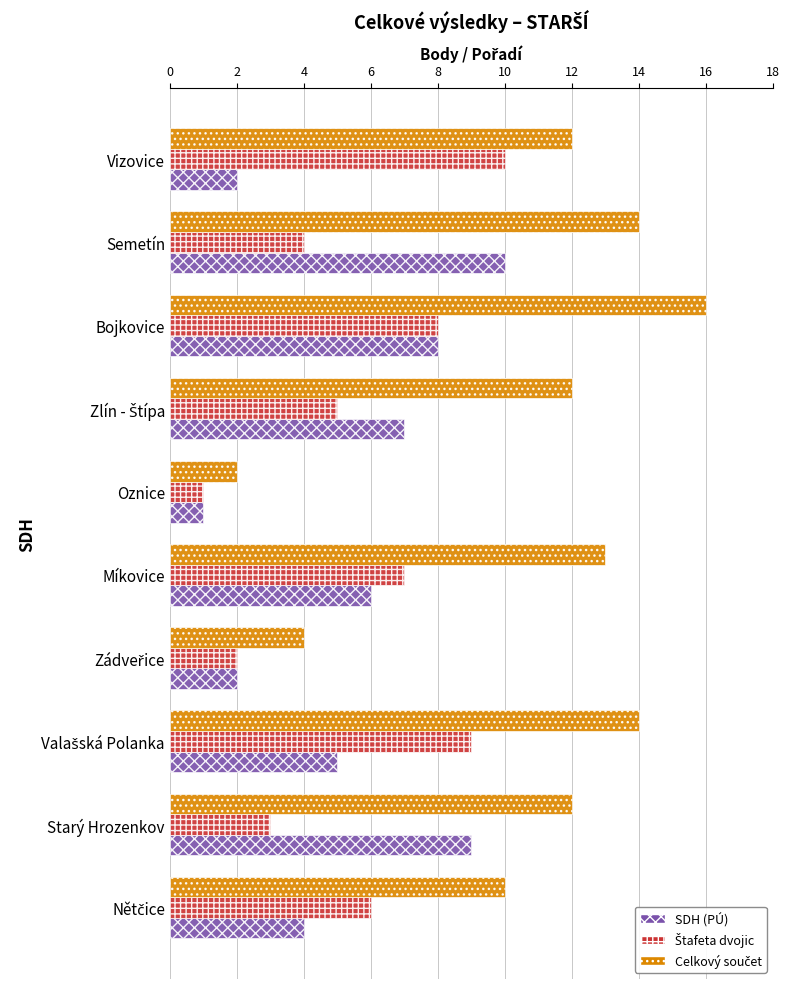

True or false: SDH (PÚ) has a value of 3 at Starý Hrozenkov.

False